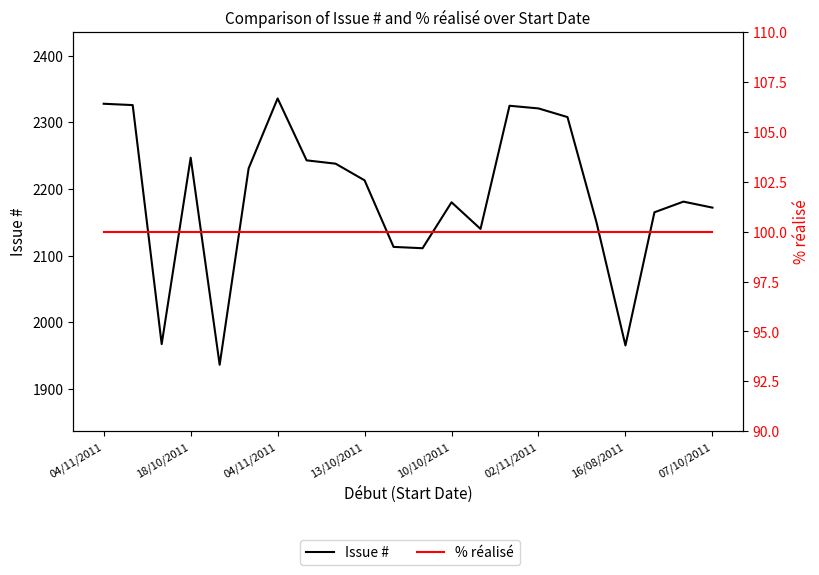

How many series are shown in this chart?

2